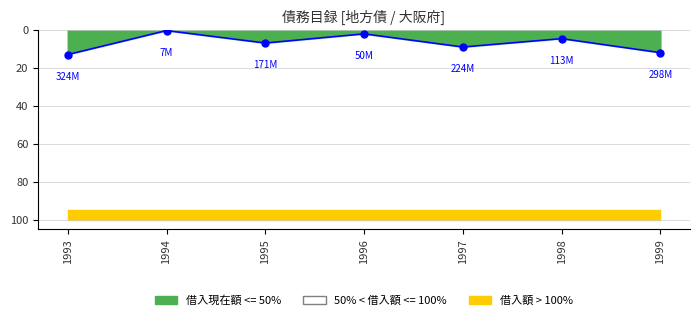

Which has a higher value, 1993 or 1999?

1993